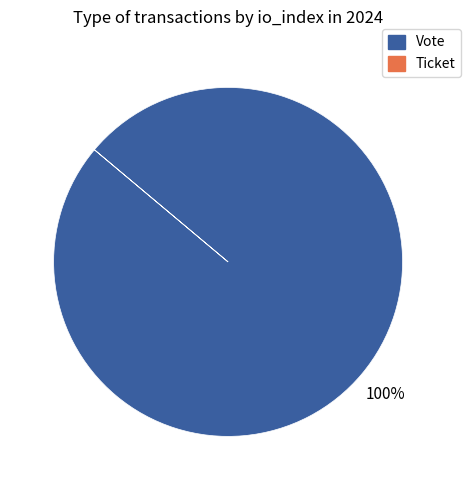

The Vote slice represents 86% of the pie. True or false?

False